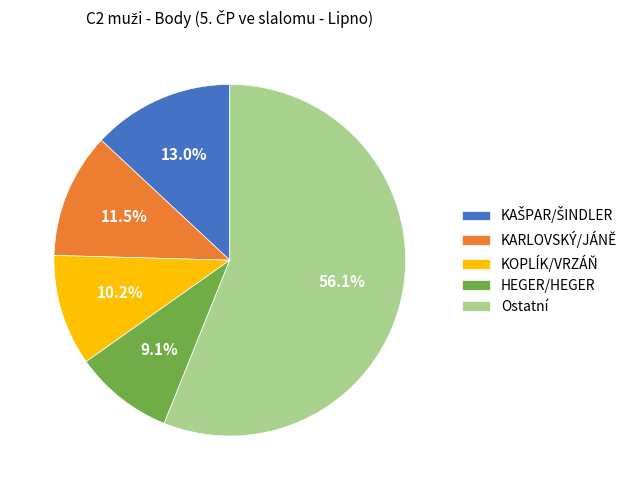

True or false: KOPLÍK/VRZÁŇ accounts for 10% of the total.

True